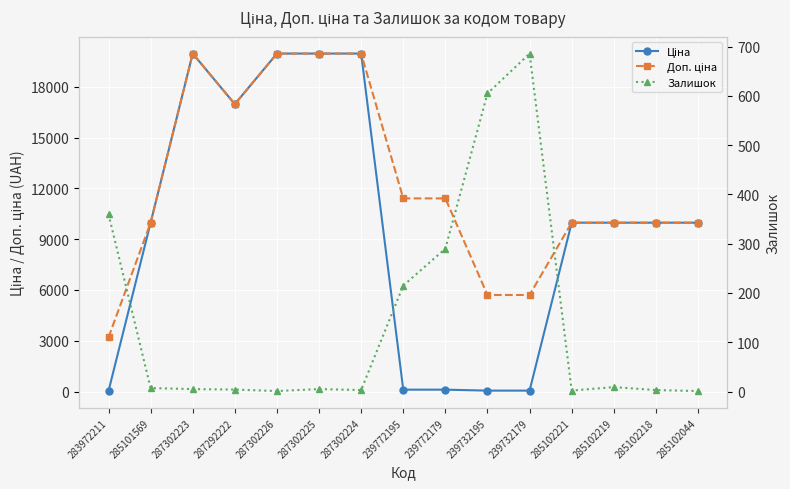

Rank the series by their average value, from highest to lowest.

Доп. ціна, Ціна, Залишок